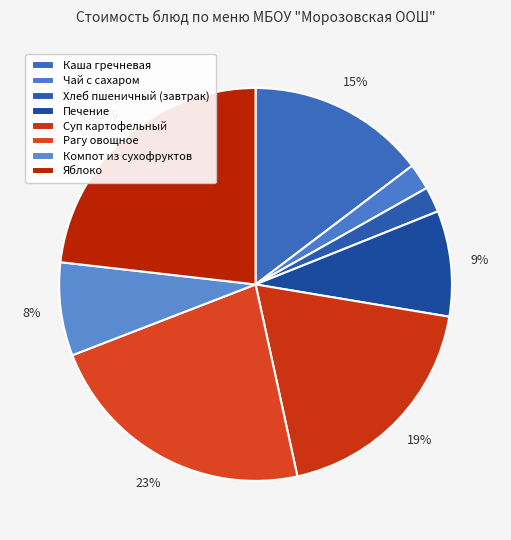

To the nearest percent, what is the combined percentage of Печение and Компот из сухофруктов?

16%